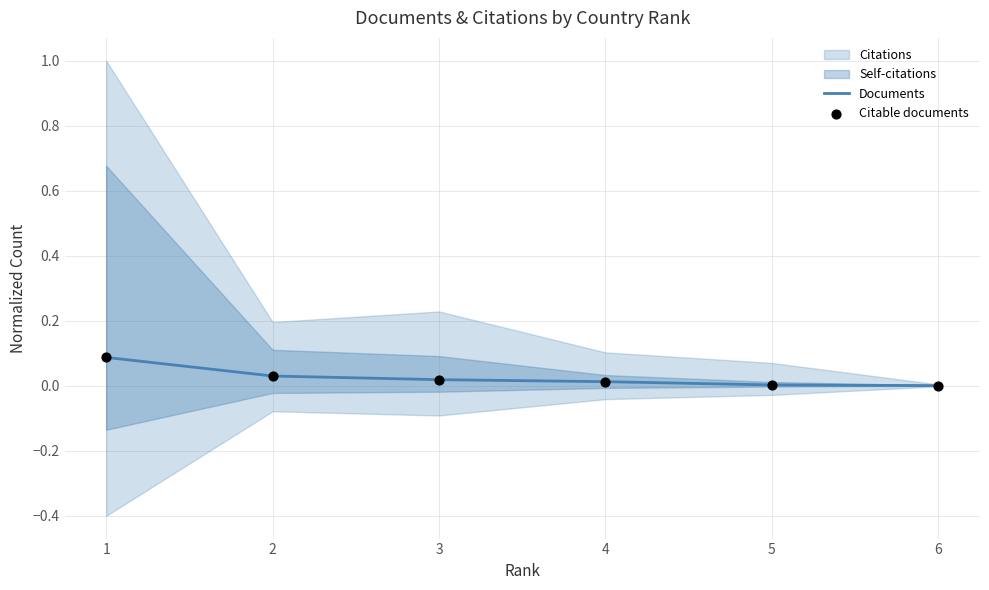

What is the total value across all series at 1?

0.2